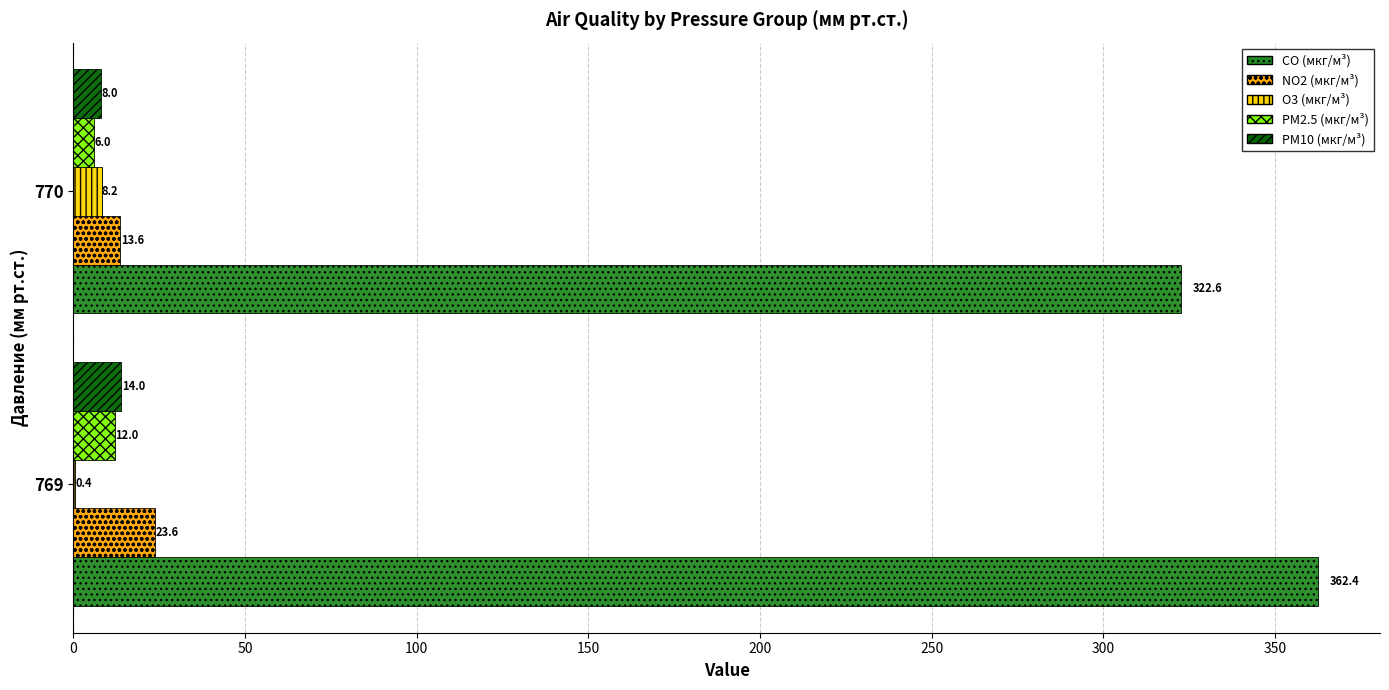

Which series has the largest total across all categories?

CO (мкг/м³)